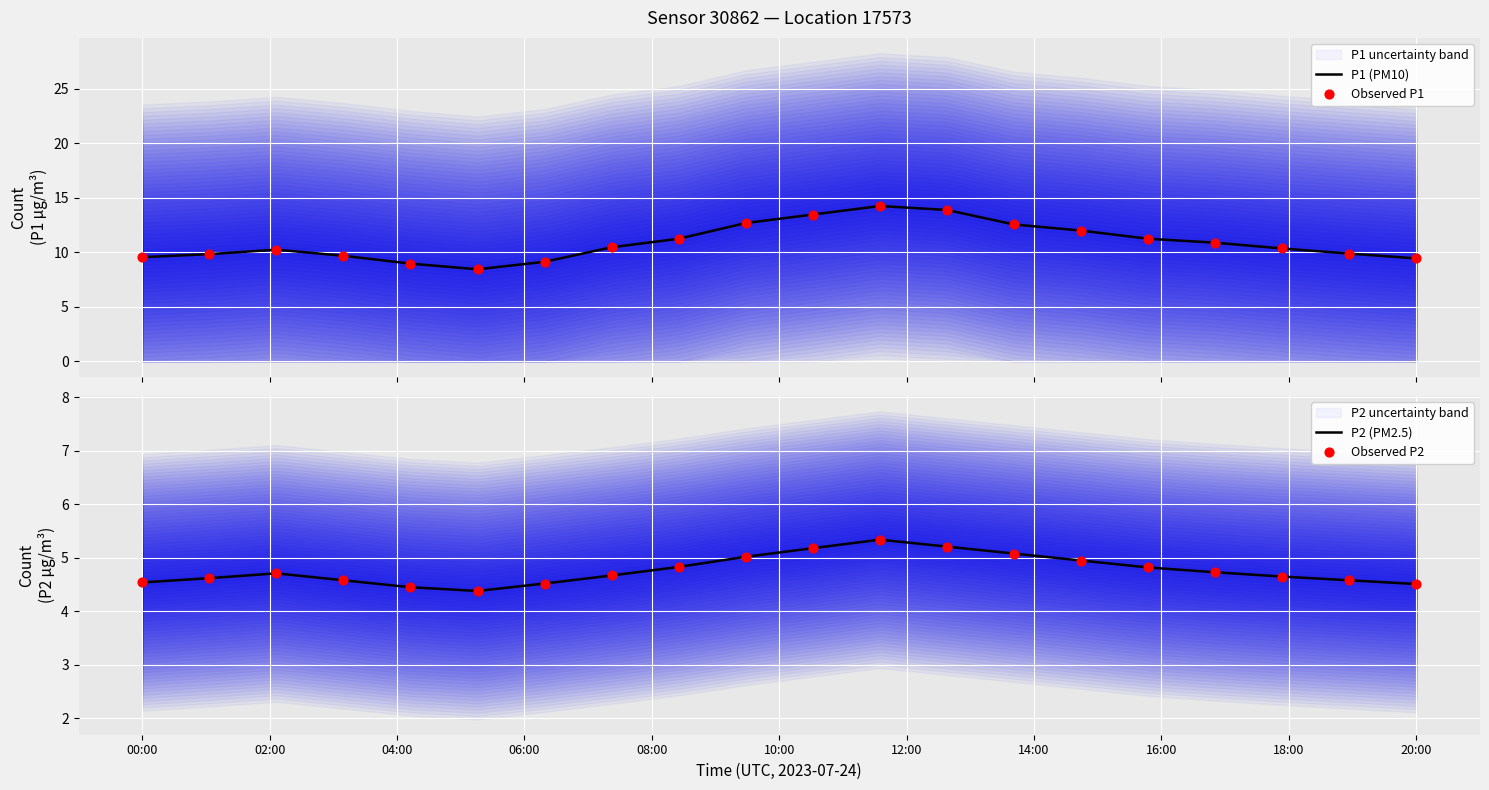

What is the maximum value for P1 (PM10)?

14.2